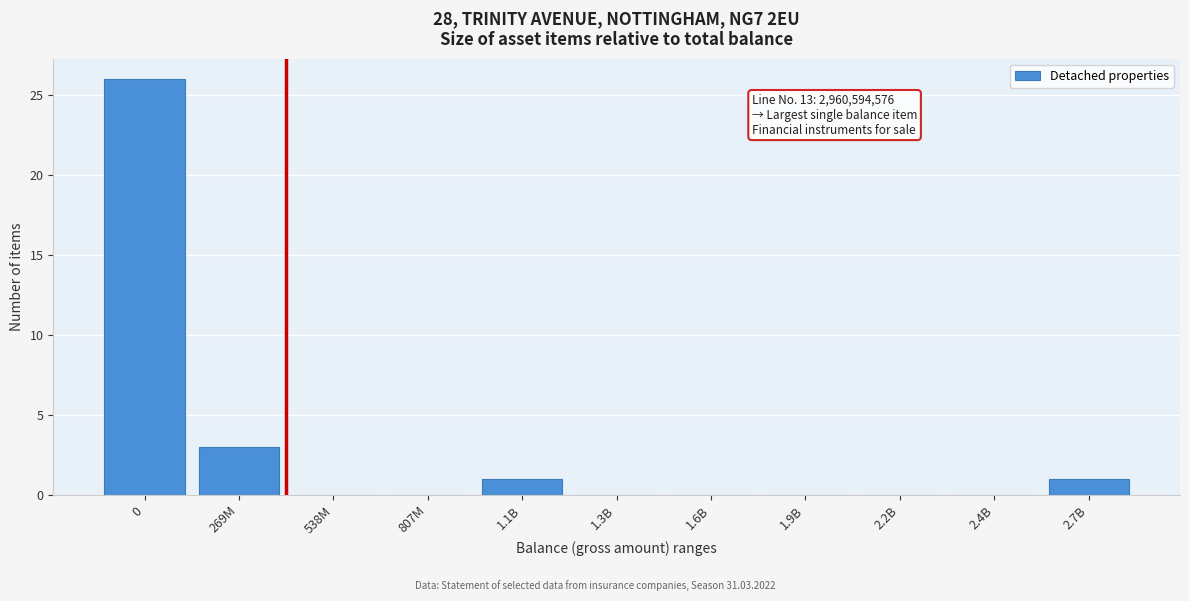

Reading right to left, list all the values displayed in this chart.

2.7B=1	2.4B=0	2.2B=0	1.9B=0	1.6B=0	1.3B=0	1.1B=1	807M=0	538M=0	269M=3	0=26